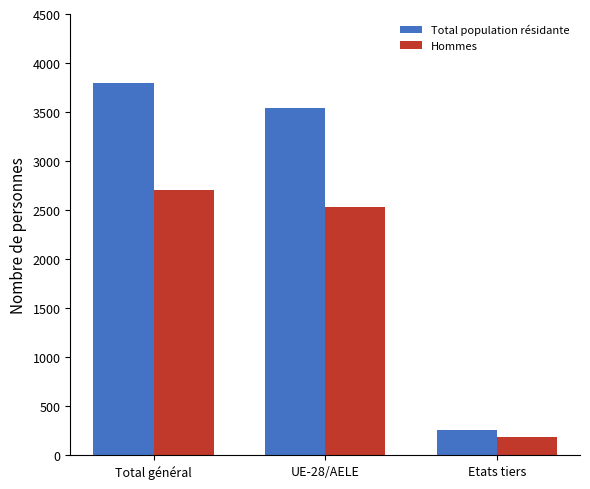

What is the label of the 3rd bar from the left?

Etats tiers